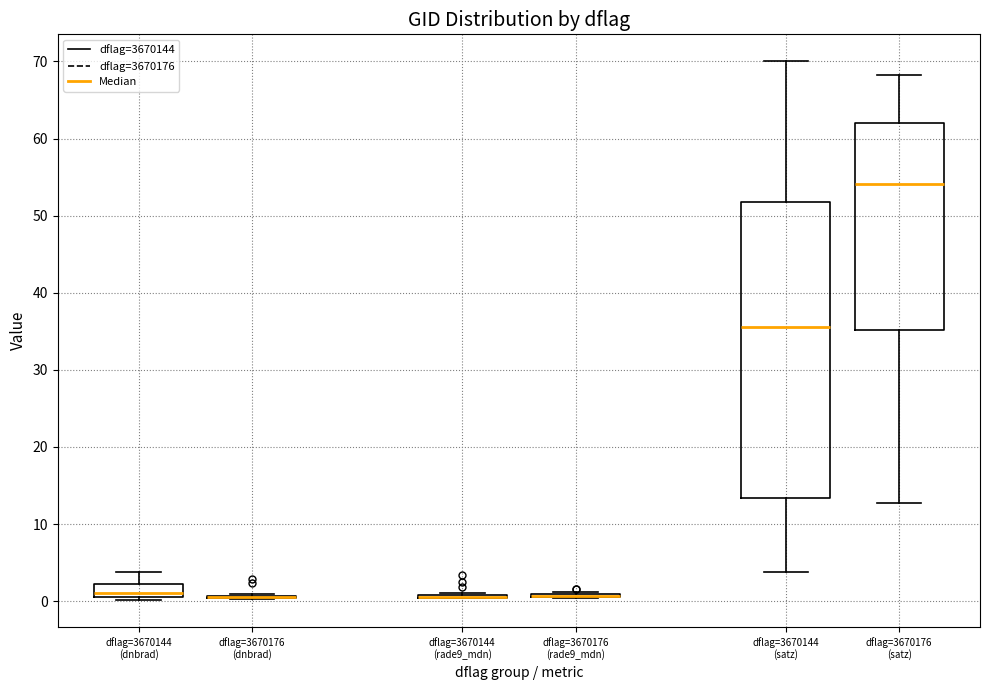

Where does the lower whisker of the box for dflag=3670144 (satz) end on the y-axis? The values are not printed on the chart, so give them approximately, as read against the axis.

4